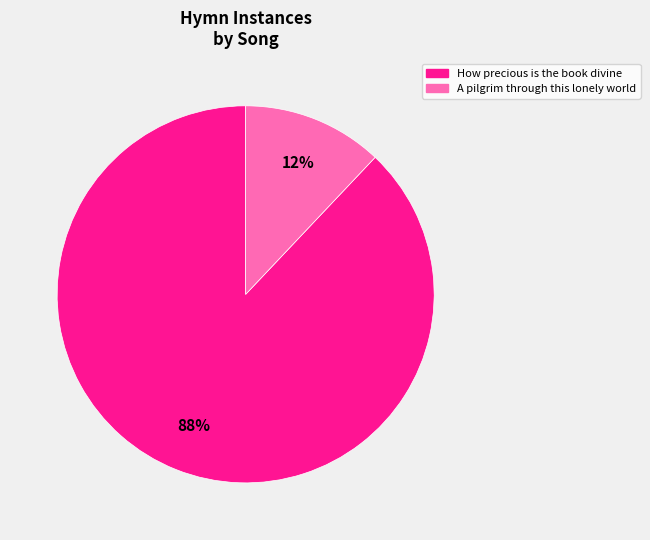

True or false: How precious is the book divine accounts for 81% of the total.

False